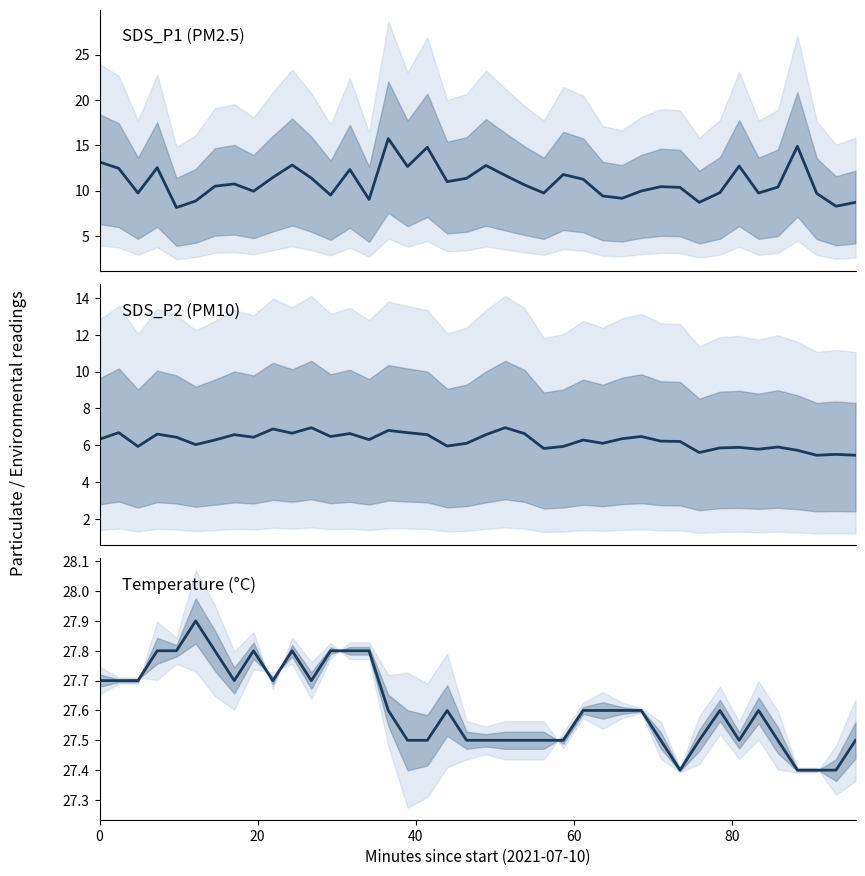

At how many categories does at least one series exceed 7?

40